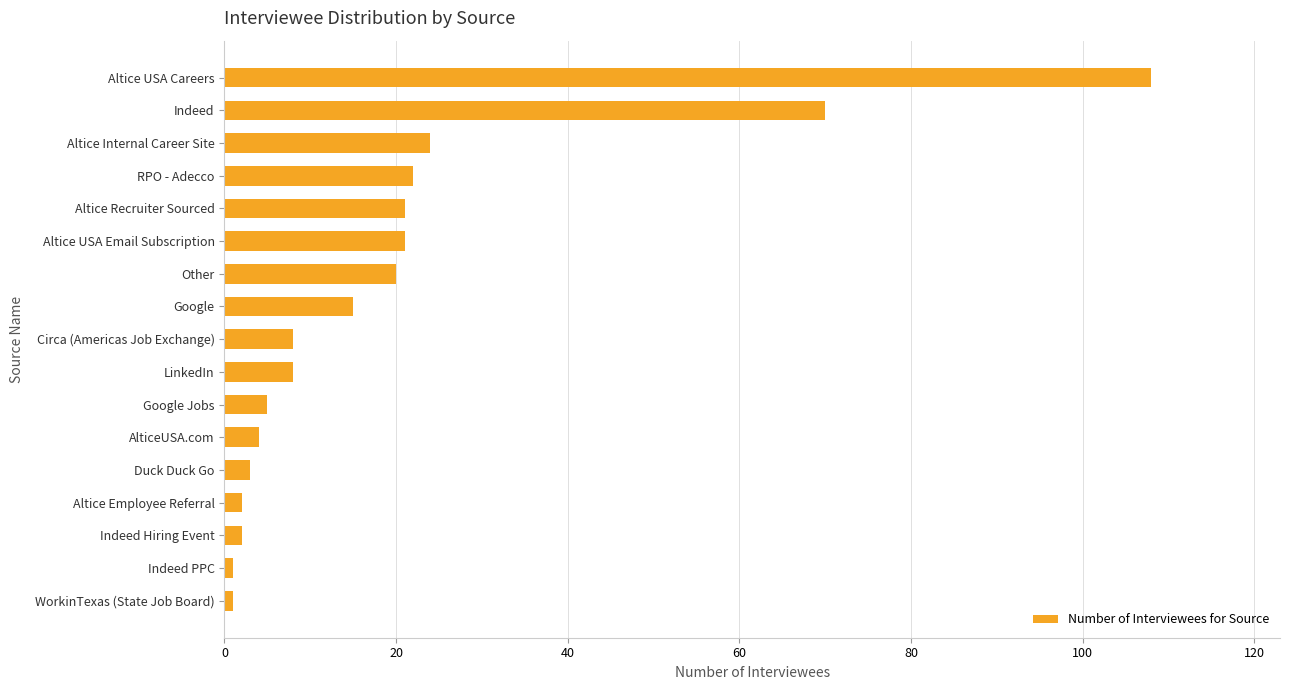

Does the chart contain stacked bars?

No